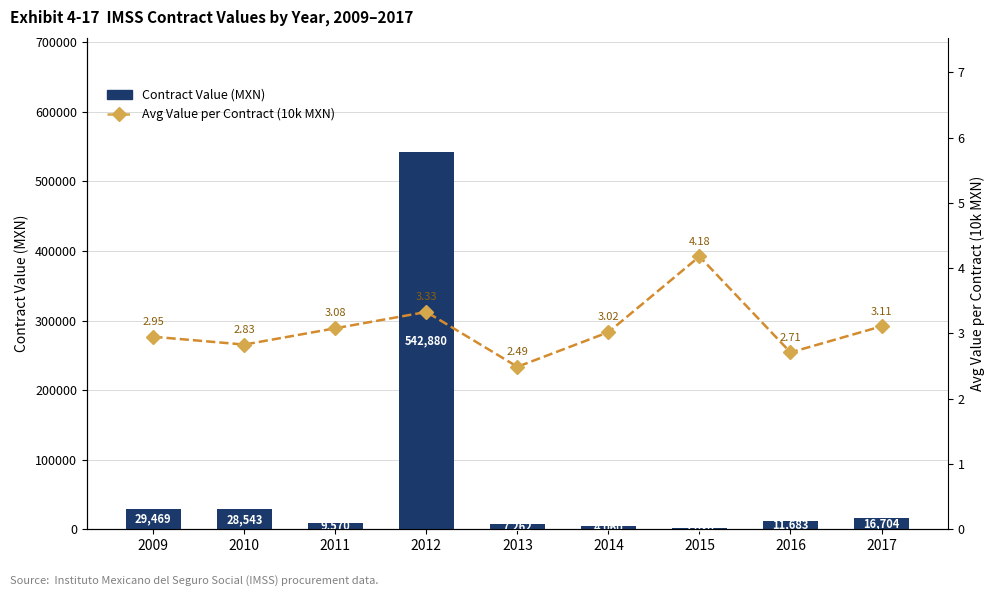

List the series in order of their overall mean, highest first.

Contract Value (MXN), Avg Value per Contract (10k MXN)